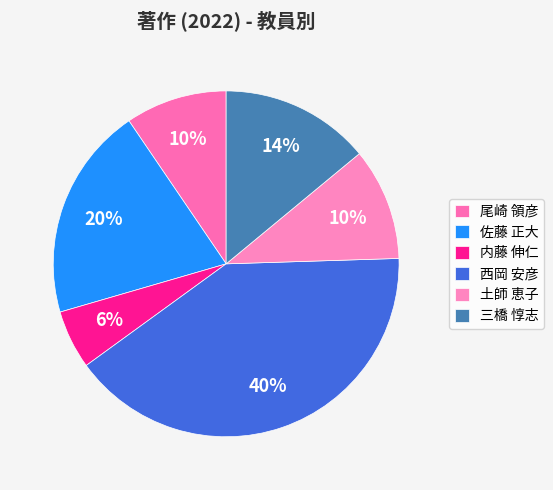

Count the number of slices in the pie.

6